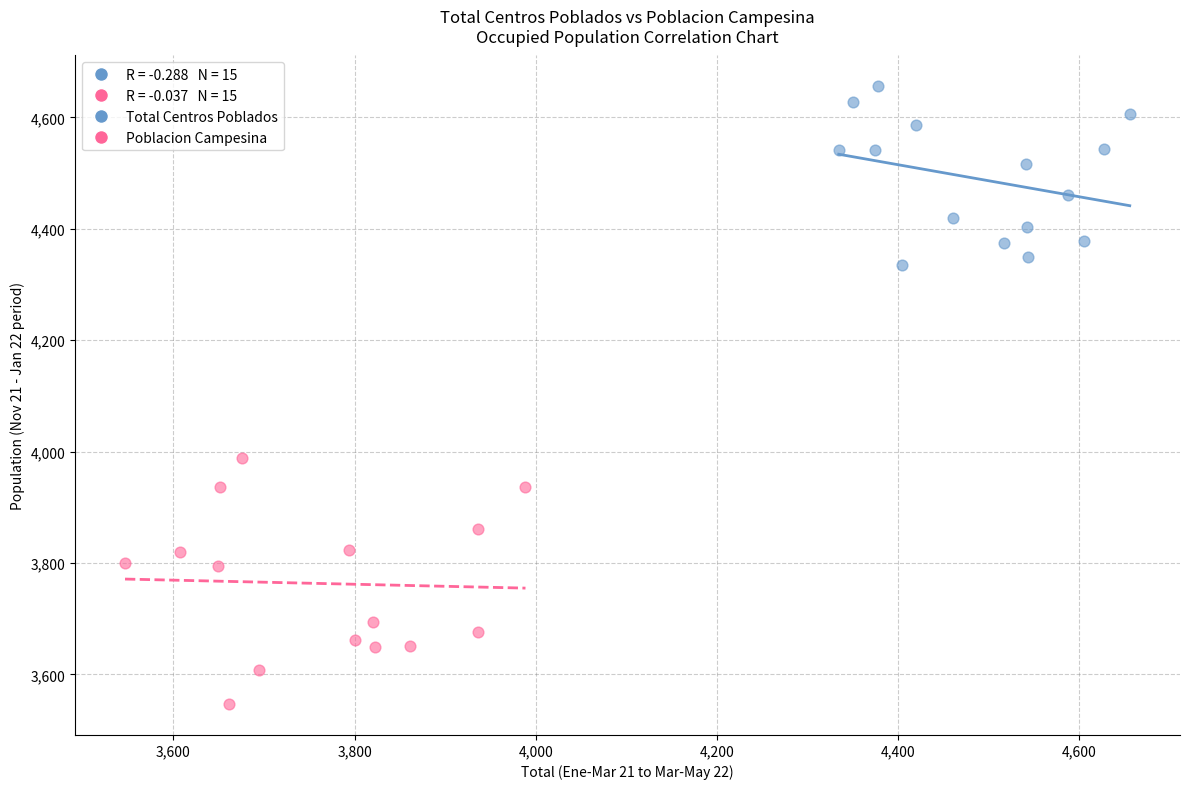

Which series has the largest Y range (max minus min)?

Poblacion Campesina